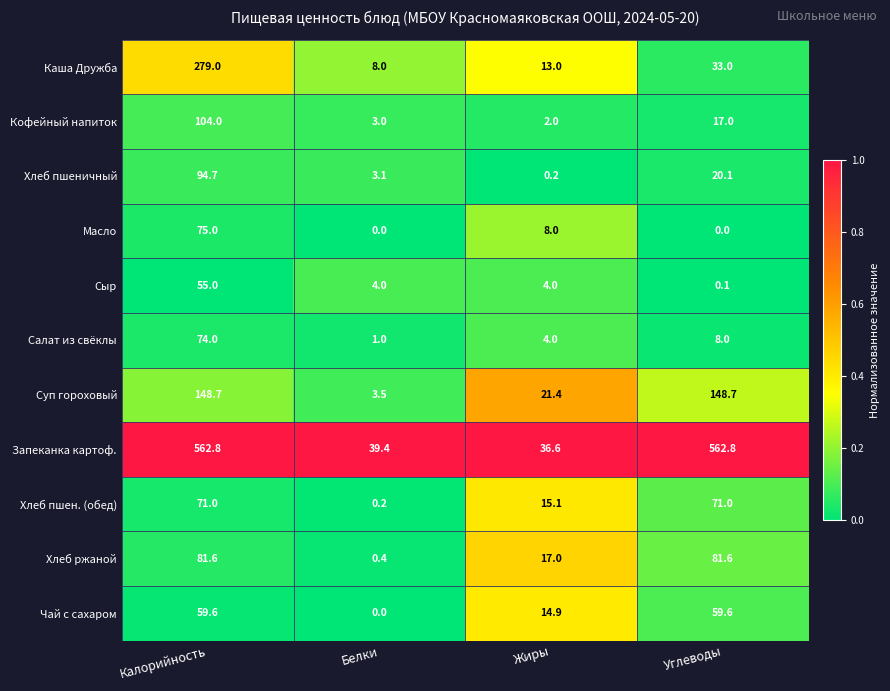

The Запеканка картоф. series shows 742.7 at Углеводы. True or false?

False